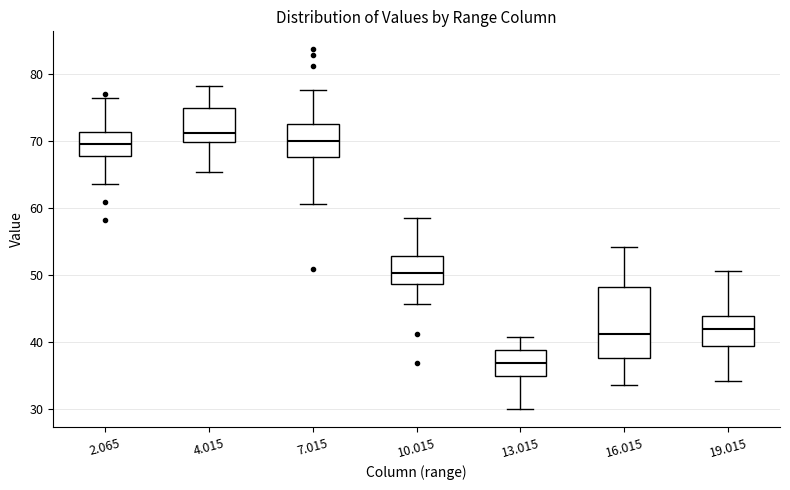

Comparing the boxes themselves (not the whiskers), which one is the tallest?

16.015